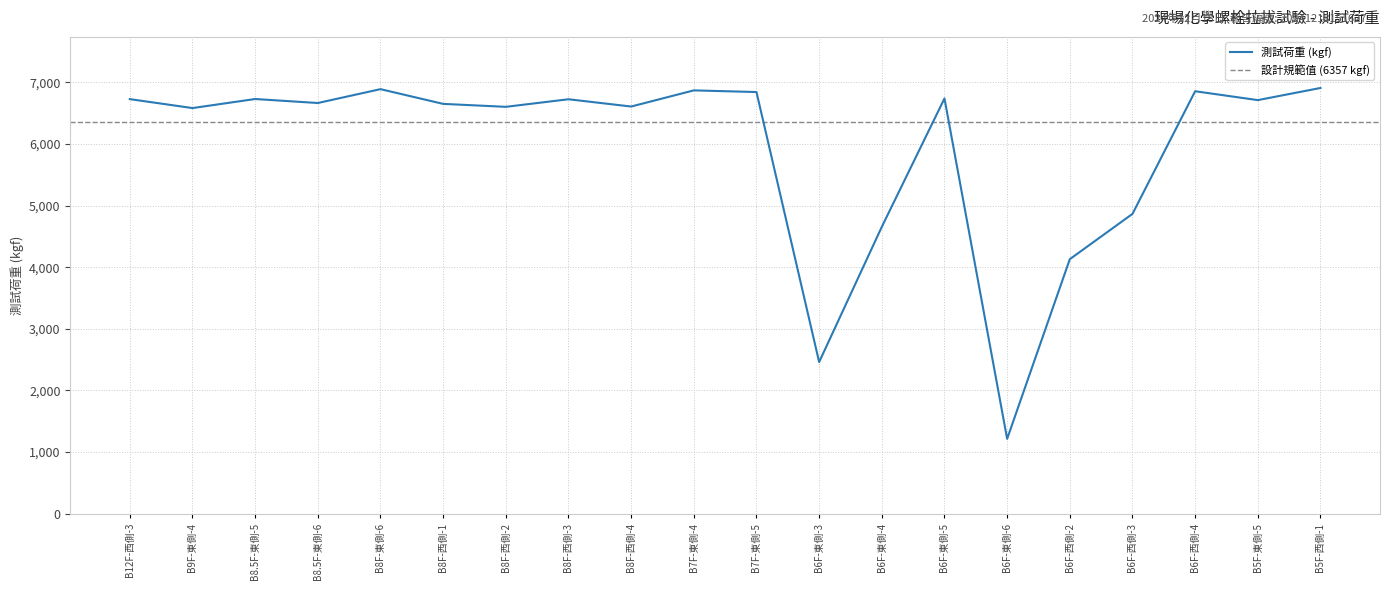

List the labels in order of value, smallest first.

B6F-東側-6, B6F-東側-3, B6F-西側-2, B6F-東側-4, B6F-西側-3, B9F-東側-4, B8F-西側-2, B8F-西側-4, B8F-西側-1, B8.5F-東側-6, B5F-東側-5, B8F-西側-3, B12F-西側-3, B8.5F-東側-5, B6F-東側-5, B7F-東側-5, B6F-西側-4, B7F-東側-4, B8F-東側-6, B5F-西側-1